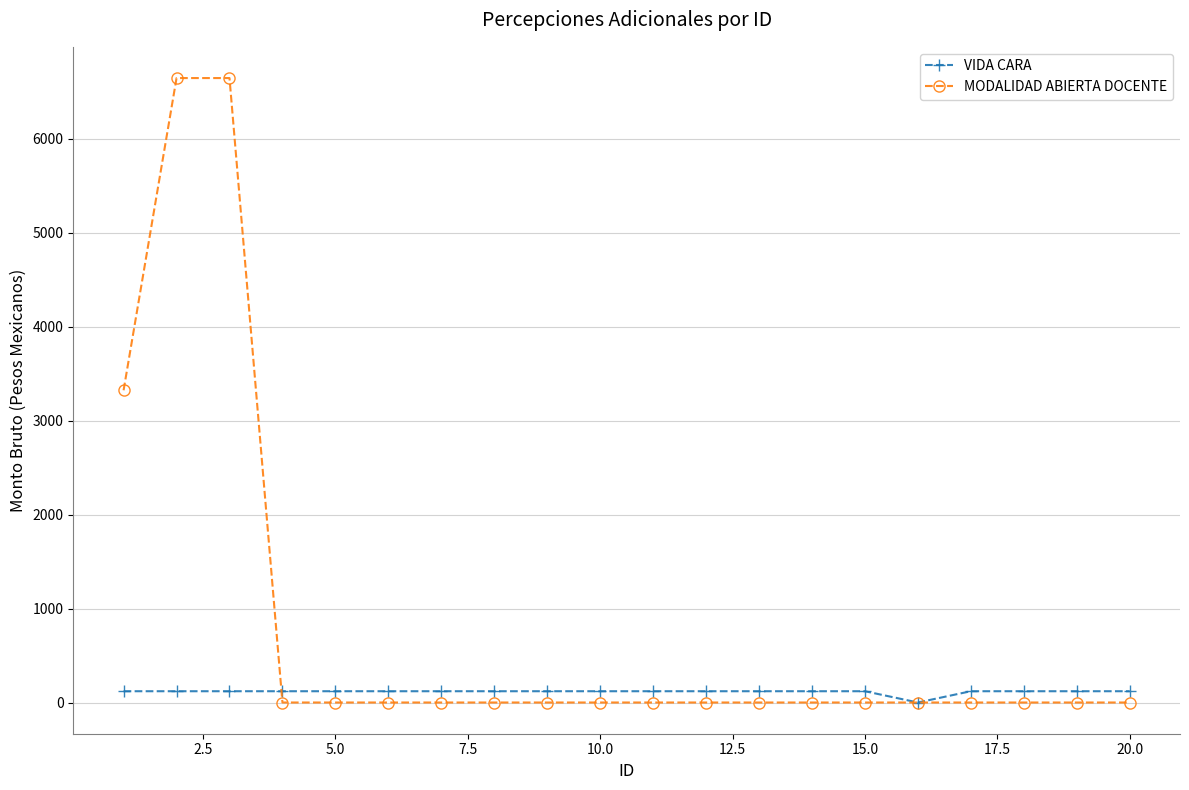

List the series in order of their overall mean, highest first.

MODALIDAD ABIERTA DOCENTE, VIDA CARA